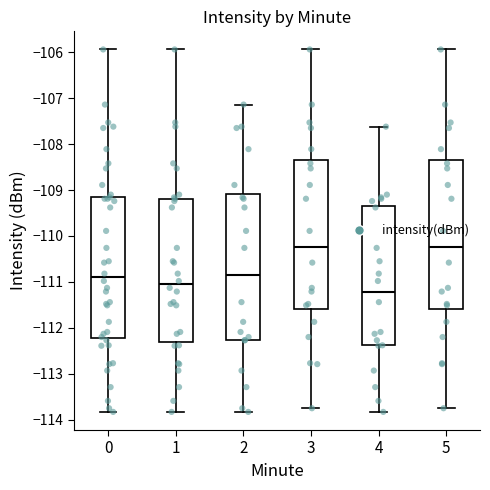

Which box's median line is the lowest?

4